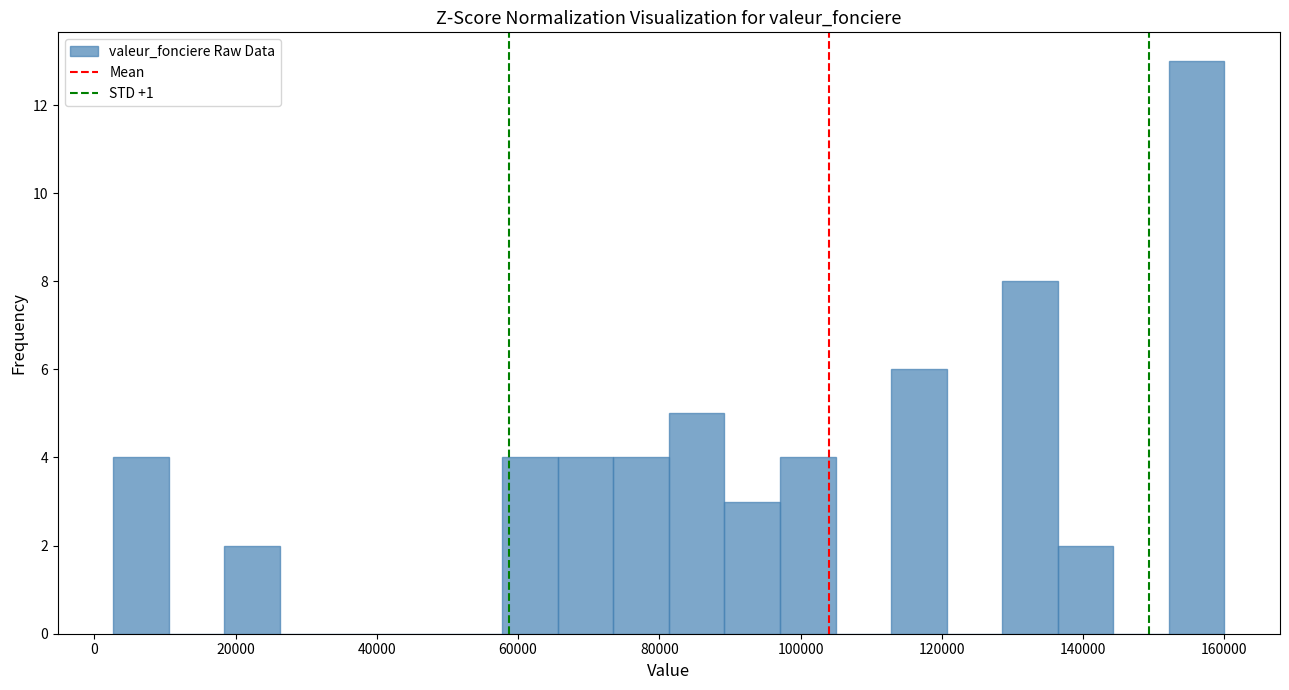

Around what value on the x-axis is the tallest bar? Give the approximate position of its centre, as read against the axis.

156000